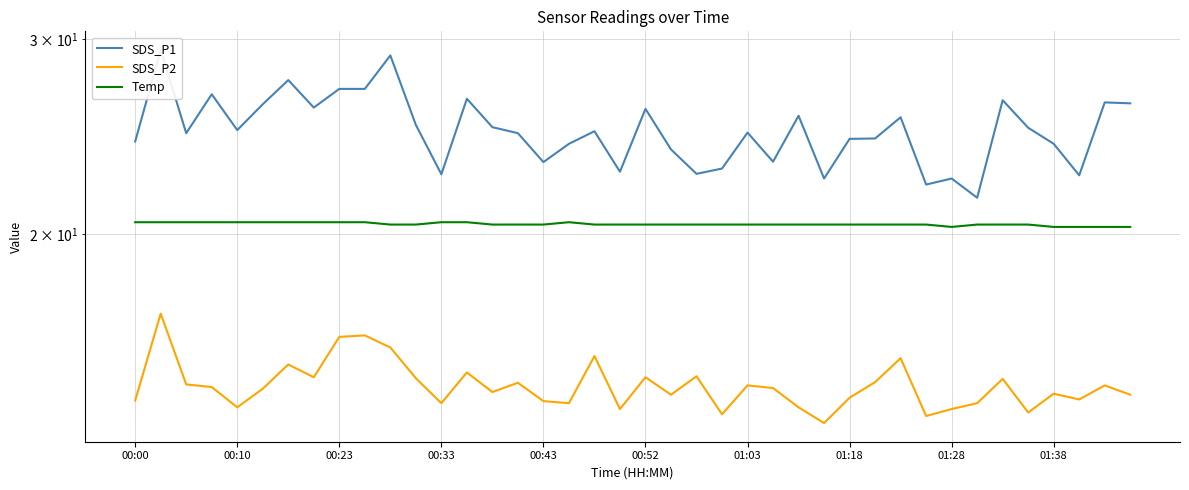

At how many categories does at least one series exceed 18?

40